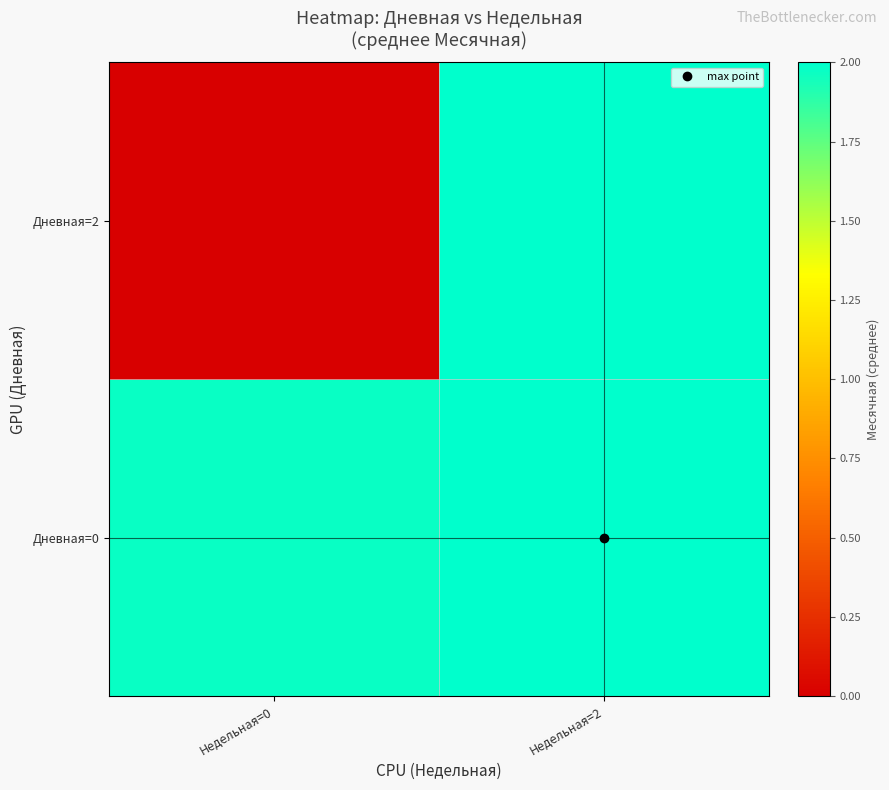

Rank the series by their average value, from highest to lowest.

Дневная=0, Дневная=2